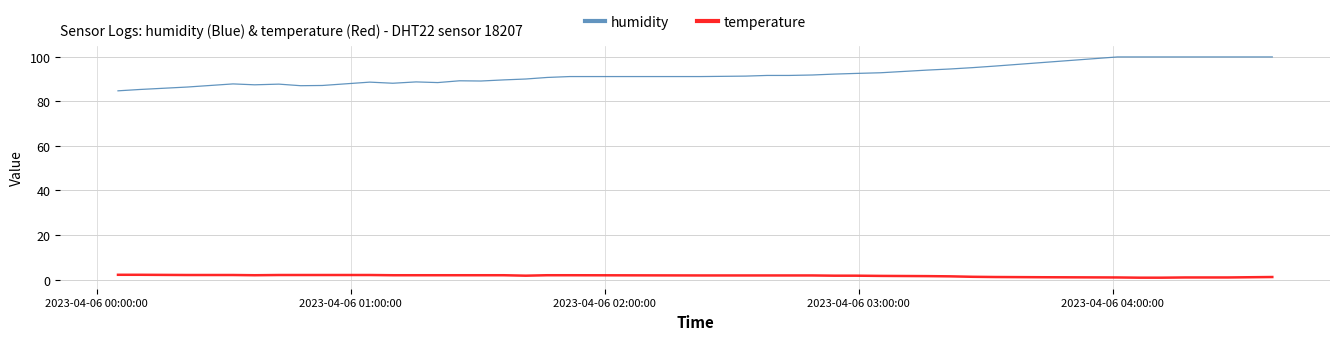

Rank the series by their average value, from highest to lowest.

humidity, temperature